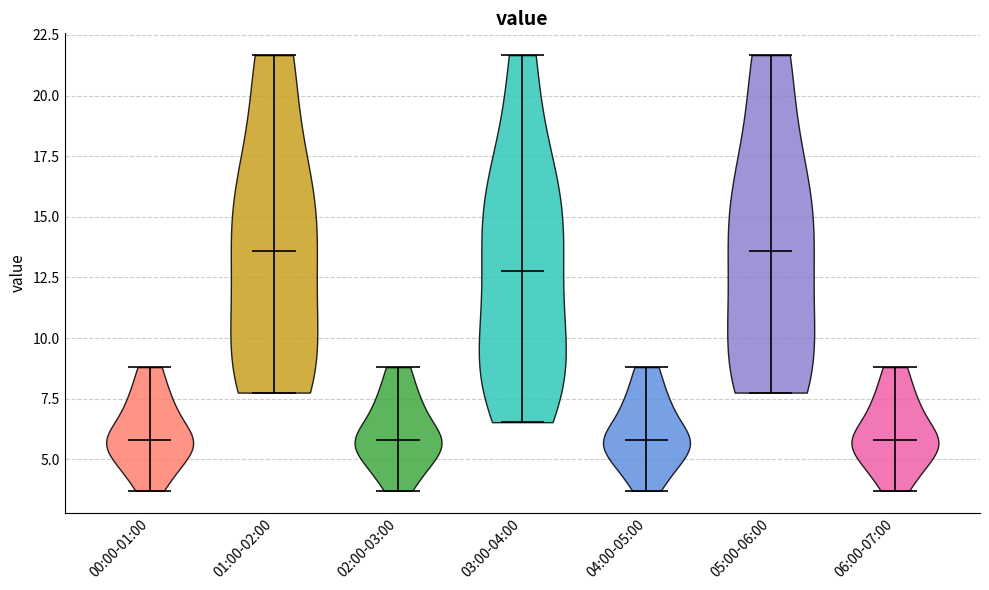

Reading left to right, read every violin against the y-axis: where its median line is, and the lowest and highest points it reaches. The values are not printed on the chart, so give them approximately, as read against the axis.

00:00-01:00: median line 6.0, lowest point 3.5, highest point 9.0
01:00-02:00: median line 13.5, lowest point 8.0, highest point 21.5
02:00-03:00: median line 6.0, lowest point 3.5, highest point 9.0
03:00-04:00: median line 13.0, lowest point 6.5, highest point 21.5
04:00-05:00: median line 6.0, lowest point 3.5, highest point 9.0
05:00-06:00: median line 13.5, lowest point 8.0, highest point 21.5
06:00-07:00: median line 6.0, lowest point 3.5, highest point 9.0